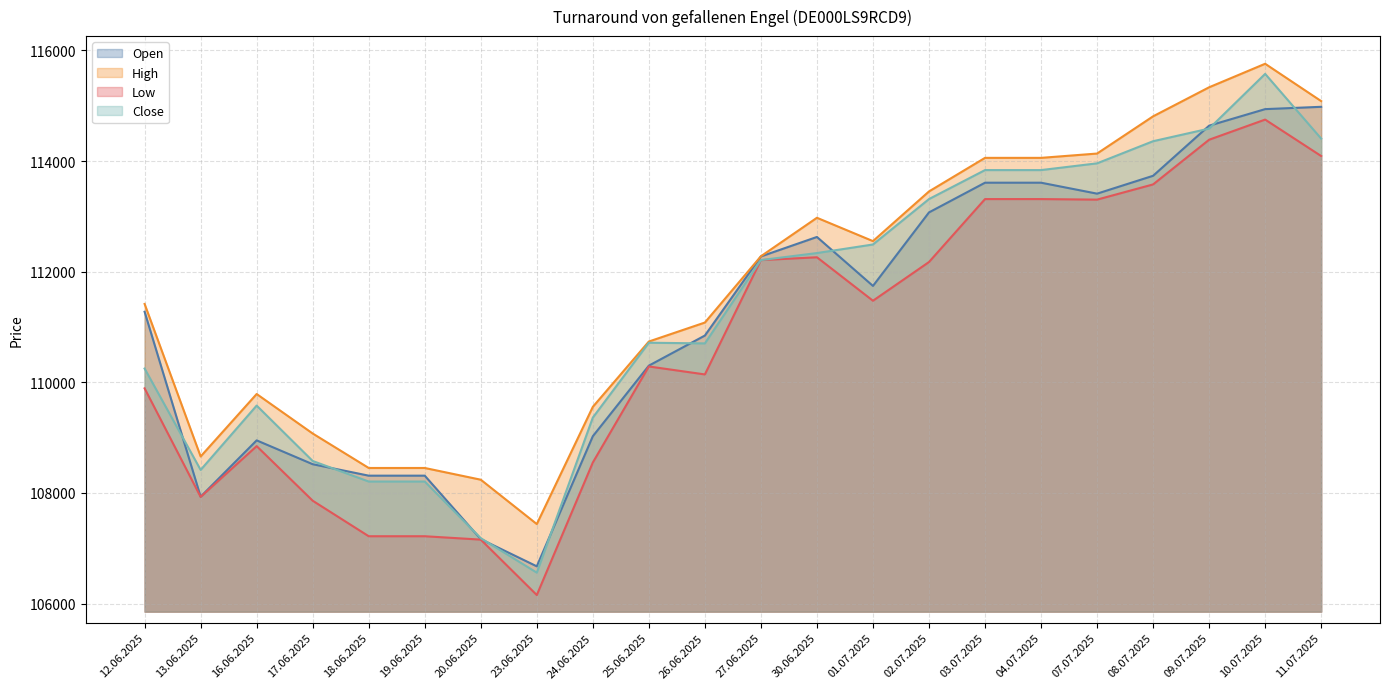

What value does the High series have at 30.06.2025, to the nearest 100?

113000